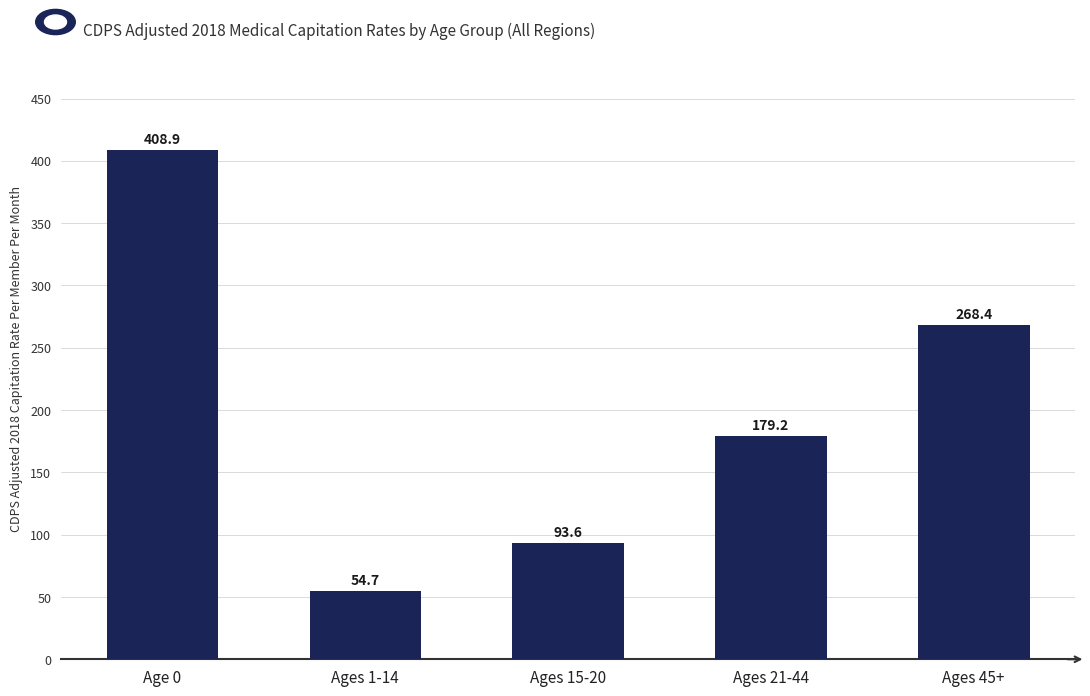

Is it true that the value at Ages 45+ is 268.4?

True